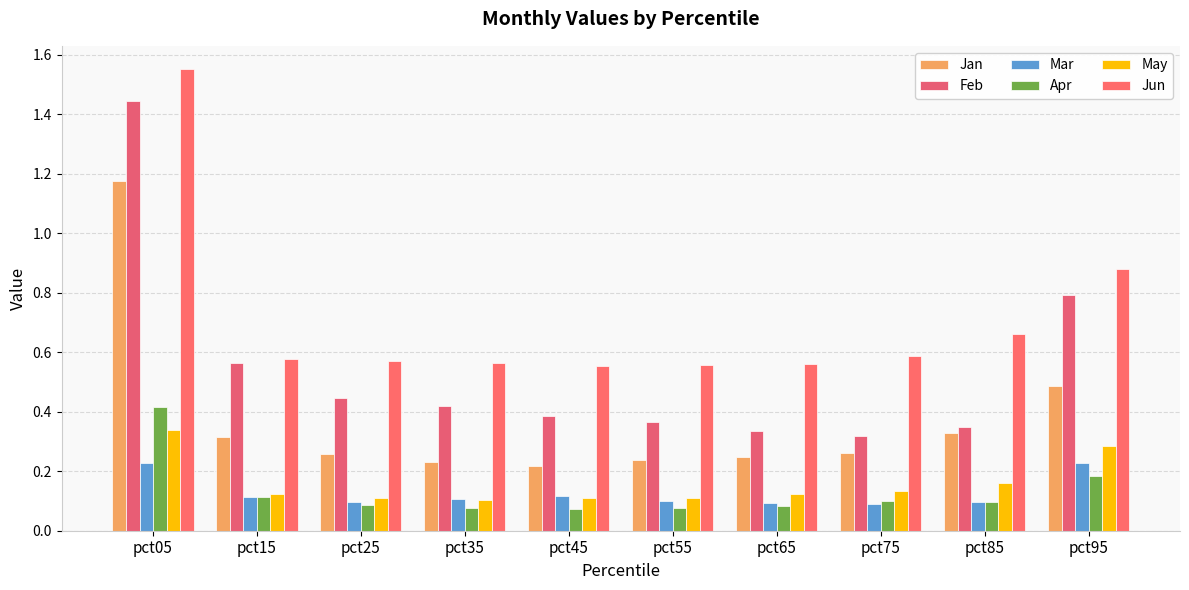

Does the chart contain any negative values?

No